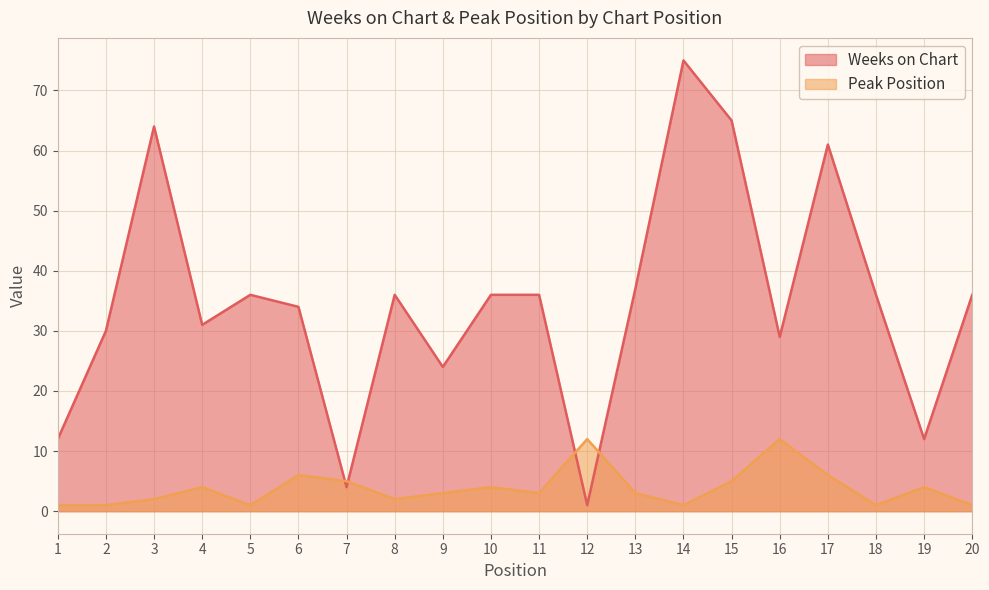

How many interior local peaks does the Peak Position series have?

6